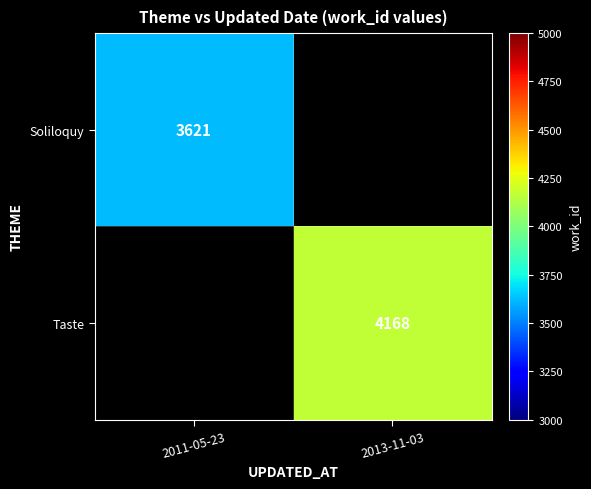

The value of Taste at 2013-11-03 is 5758. True or false?

False